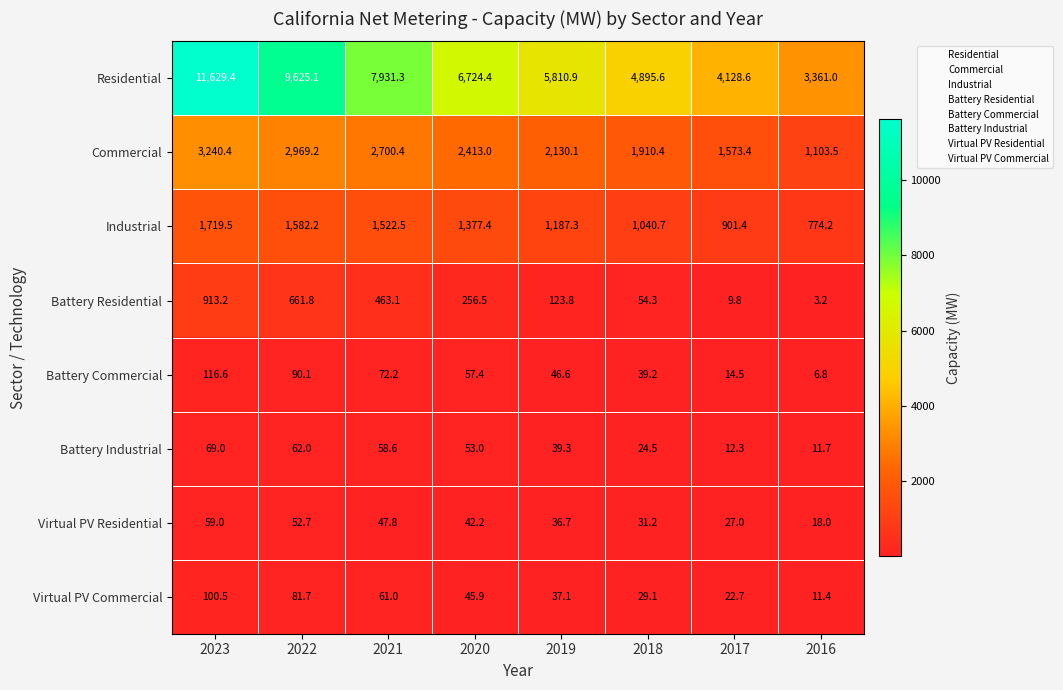

Where does the Virtual PV Residential series first go above 42?

2023